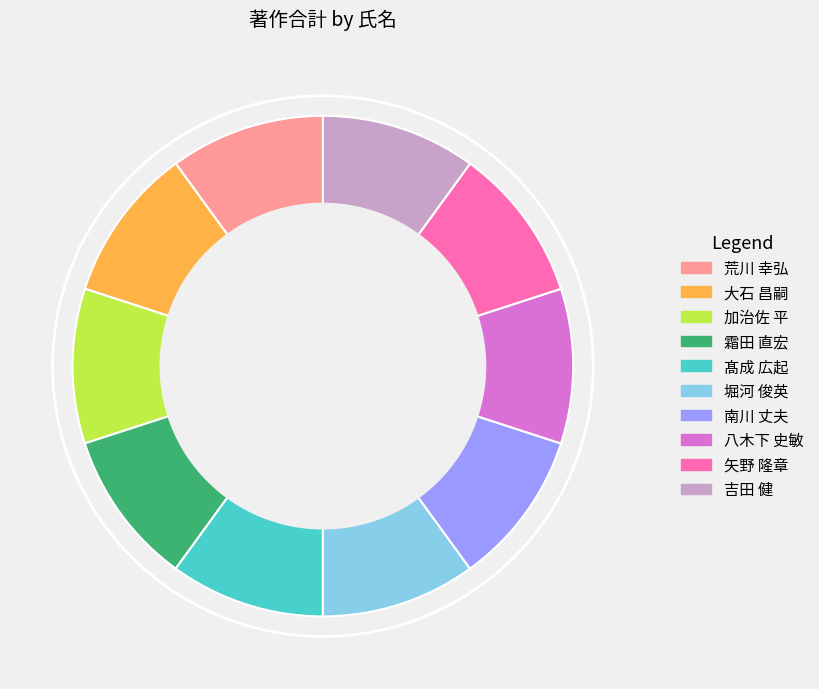

Does any single category account for the majority?

No